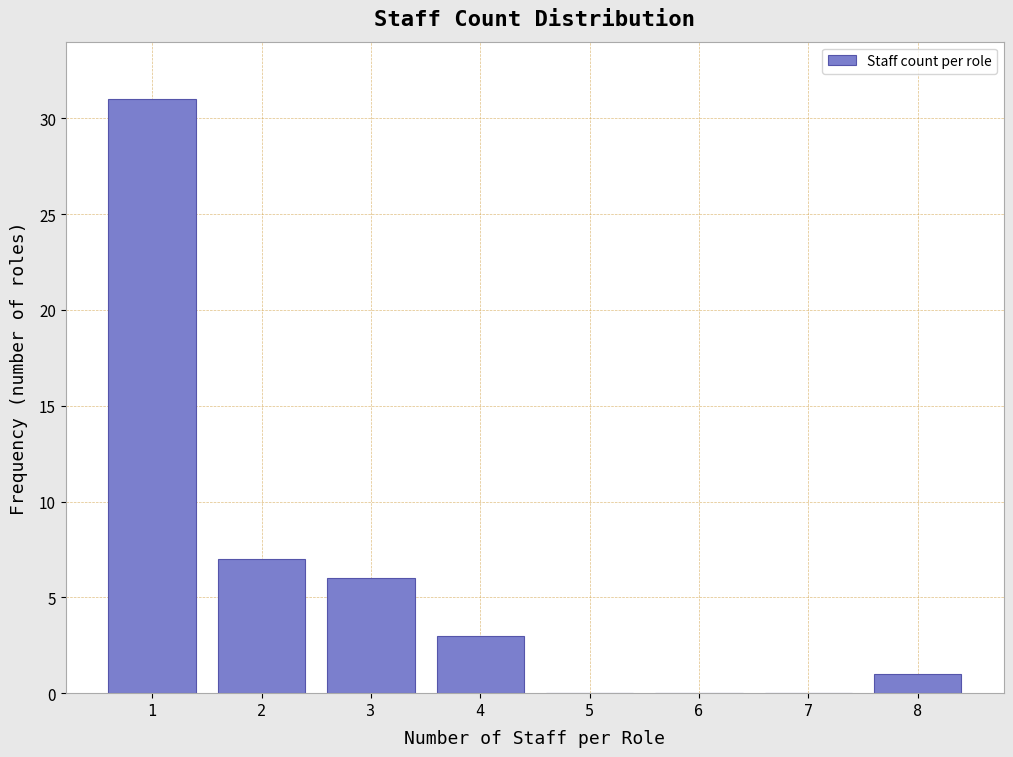

Reading right to left, what are all the values shown in this chart?

8=1	7=0	6=0	5=0	4=3	3=6	2=7	1=31